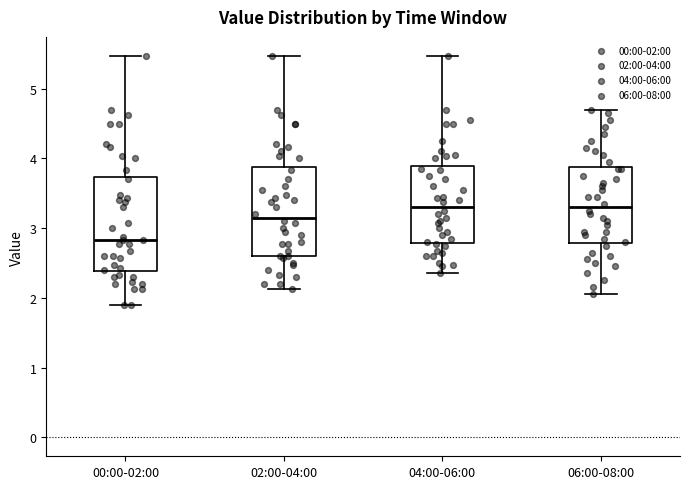

Where does the lower whisker of the box for 02:00-04:00 end on the y-axis? The values are not printed on the chart, so give them approximately, as read against the axis.

2.1